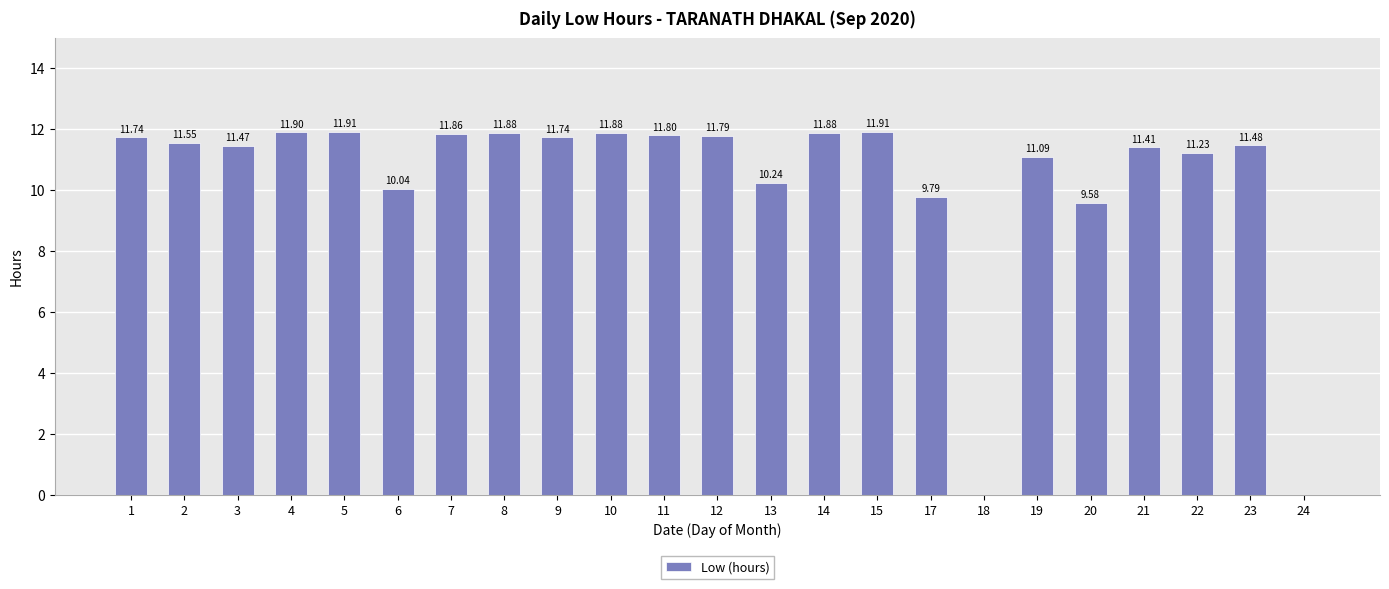

How many data points does each series have?

23